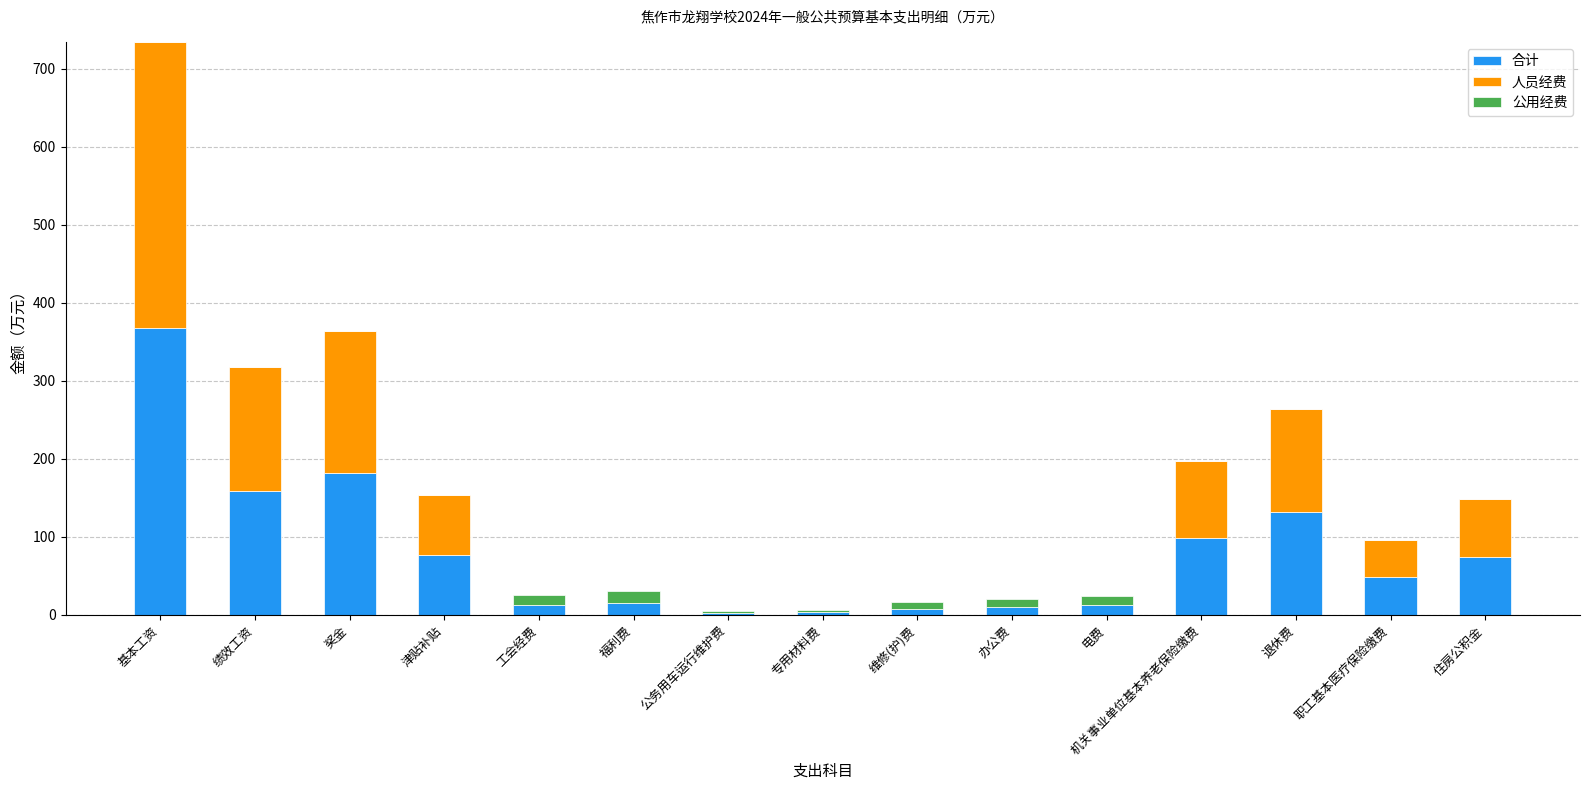

The 合计 series shows 159.1 at 绩效工资. True or false?

True